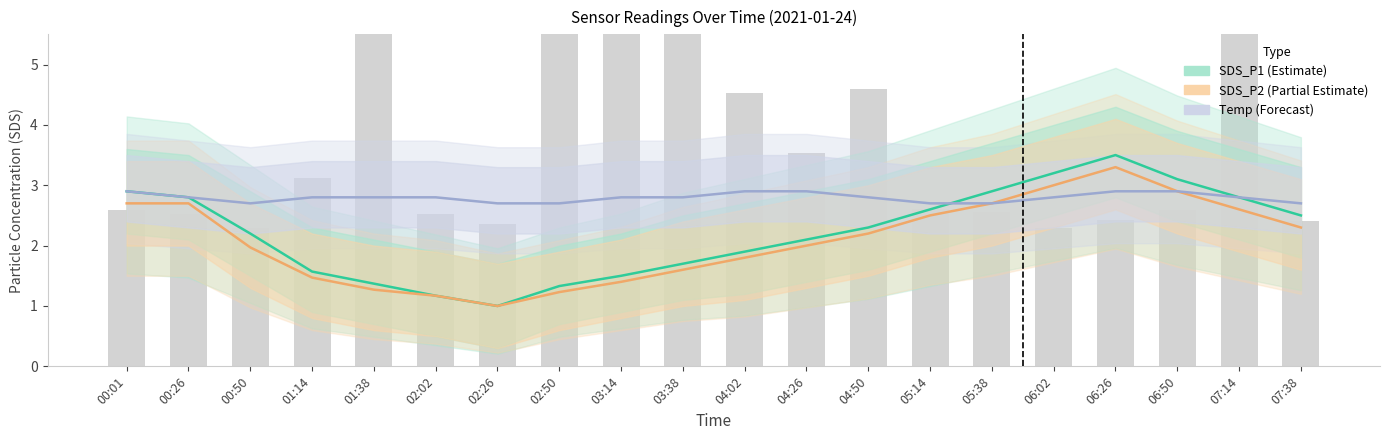

Does the chart contain stacked bars?

No